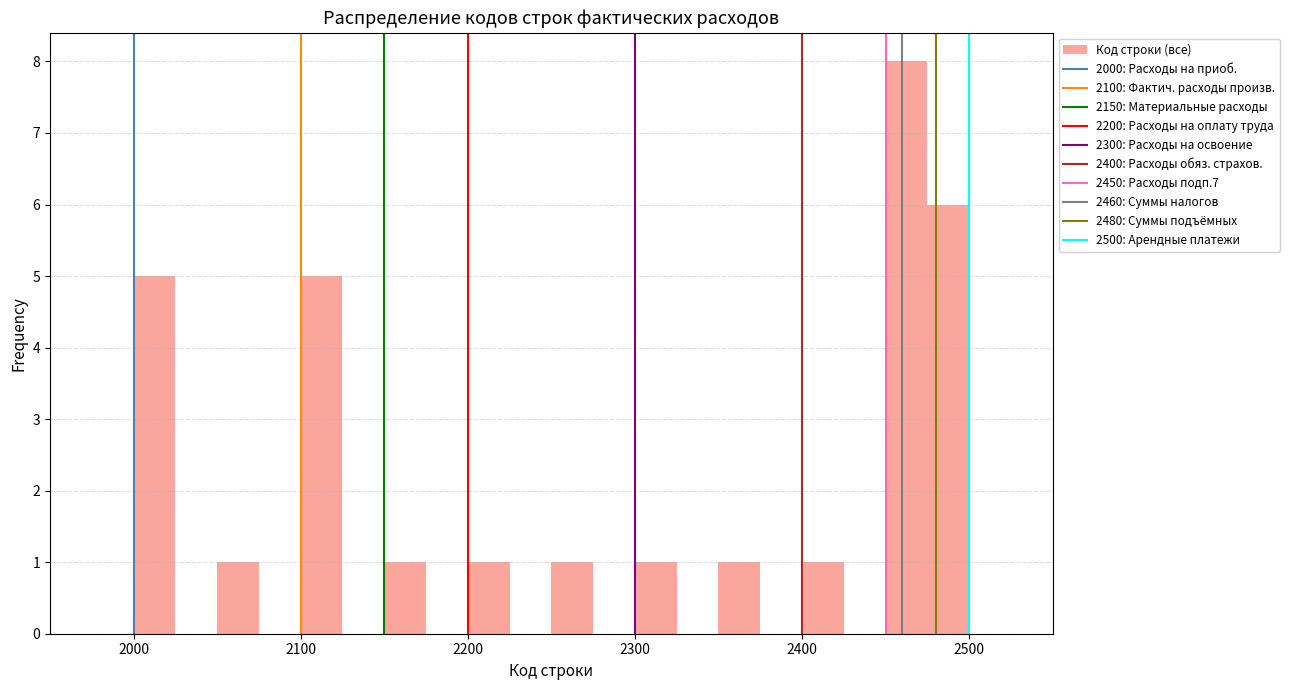

Around what value on the x-axis is the tallest bar? Give the approximate position of its centre, as read against the axis.

2460